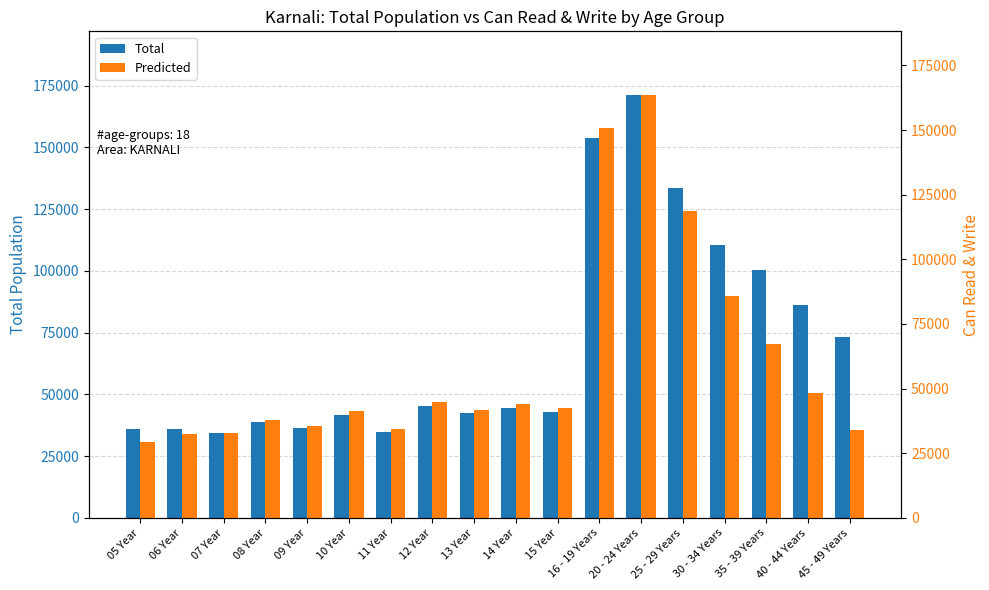

What is the label of the 3rd bar from the left?

07 Year